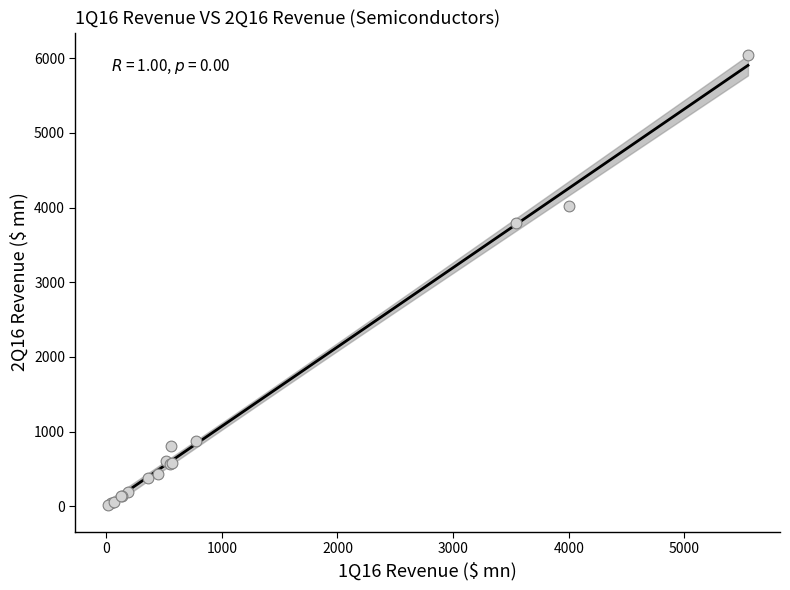

What Y value in the scatter plot is closest to 3027?

3790.0